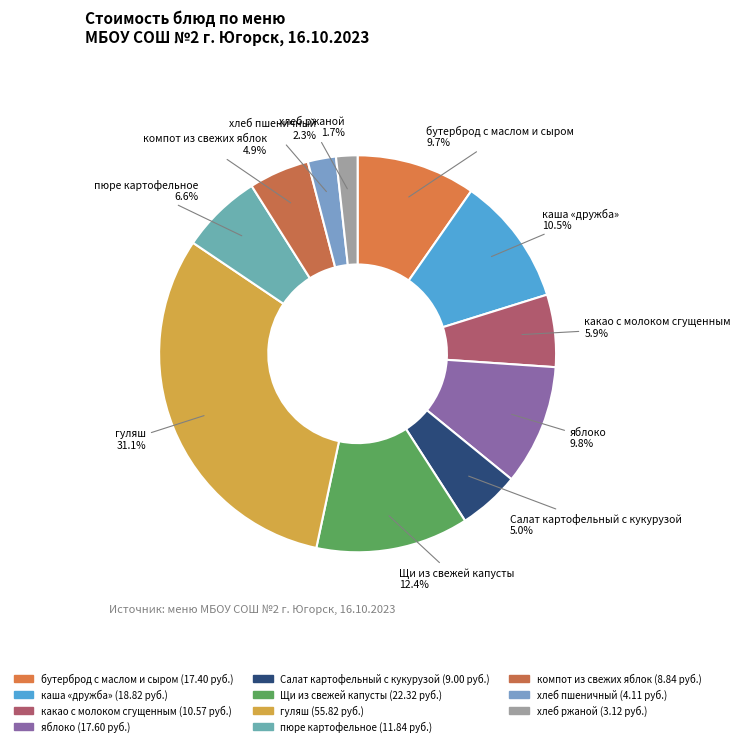

Is it true that Щи из свежей капусты is 7% of the pie?

False